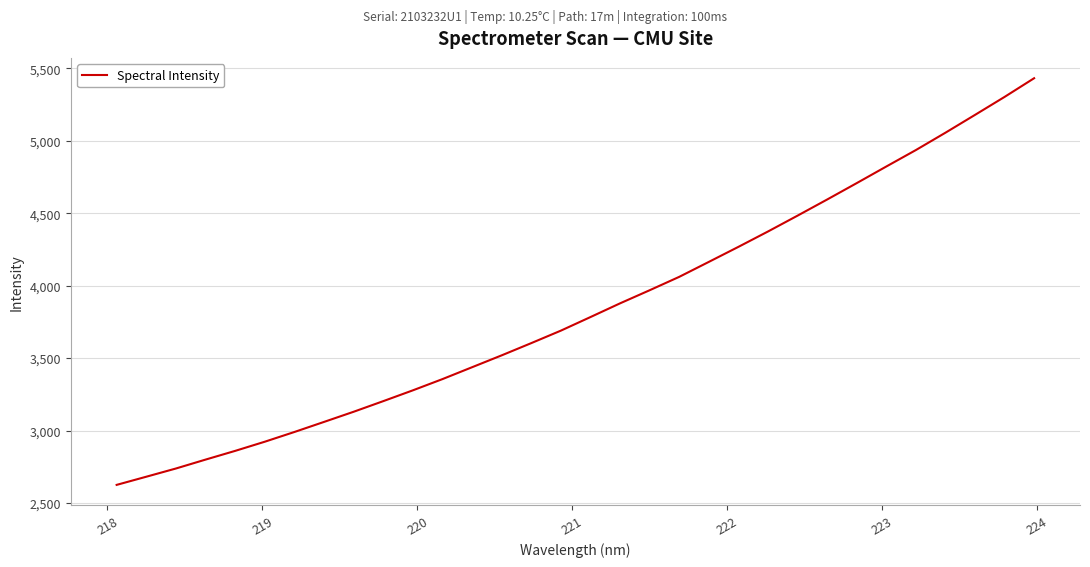

What is the minimum value shown in the chart?

2624.7